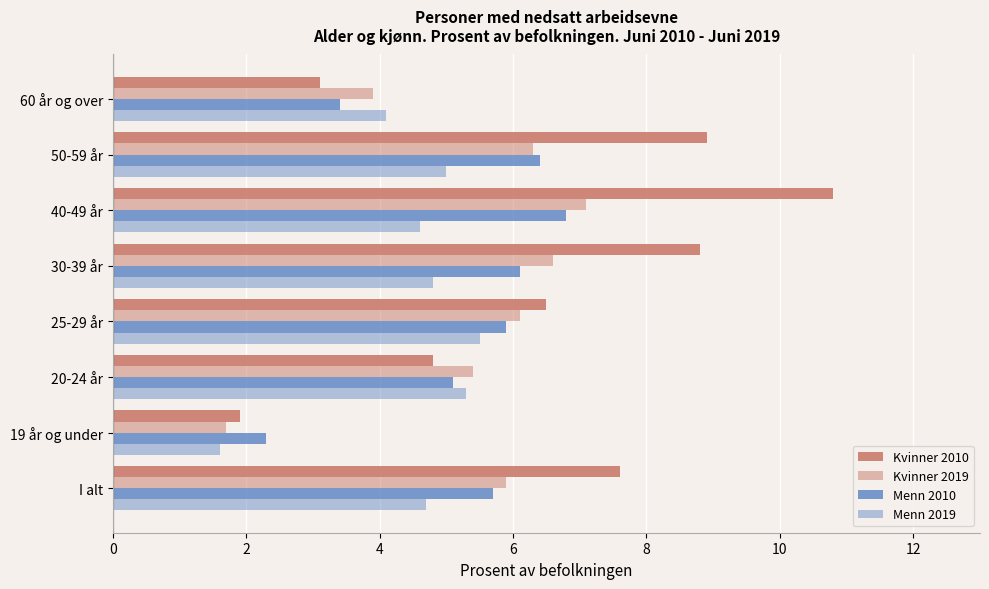

Reading left to right, what are all the values shown in this chart?

Kvinner 2010: 7.6	1.9	4.8	6.5	8.8	10.8	8.9	3.1
Kvinner 2019: 5.9	1.7	5.4	6.1	6.6	7.1	6.3	3.9
Menn 2010: 5.7	2.3	5.1	5.9	6.1	6.8	6.4	3.4
Menn 2019: 4.7	1.6	5.3	5.5	4.8	4.6	5.0	4.1